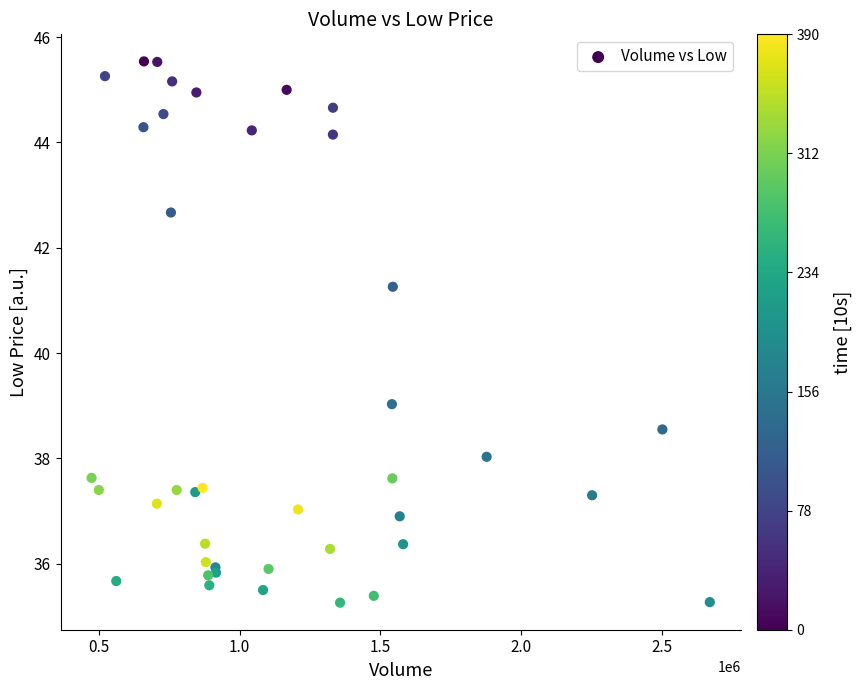

What Y value in the scatter plot is closest to 40?

39.0